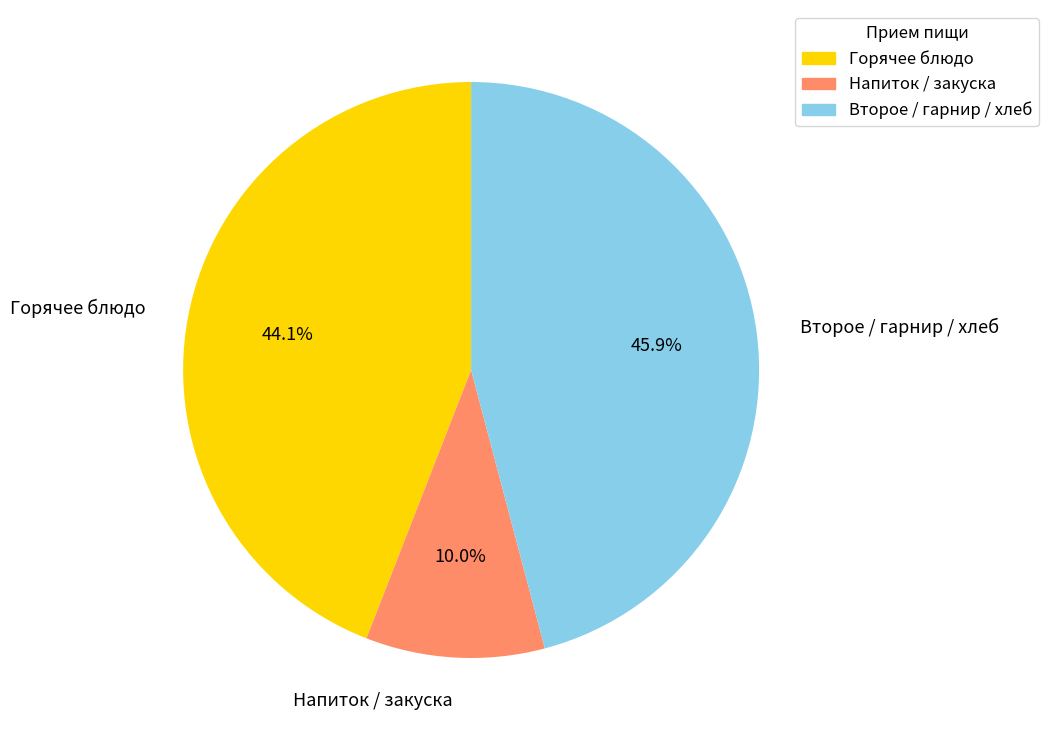

To the nearest percent, what is the average slice percentage?

33%